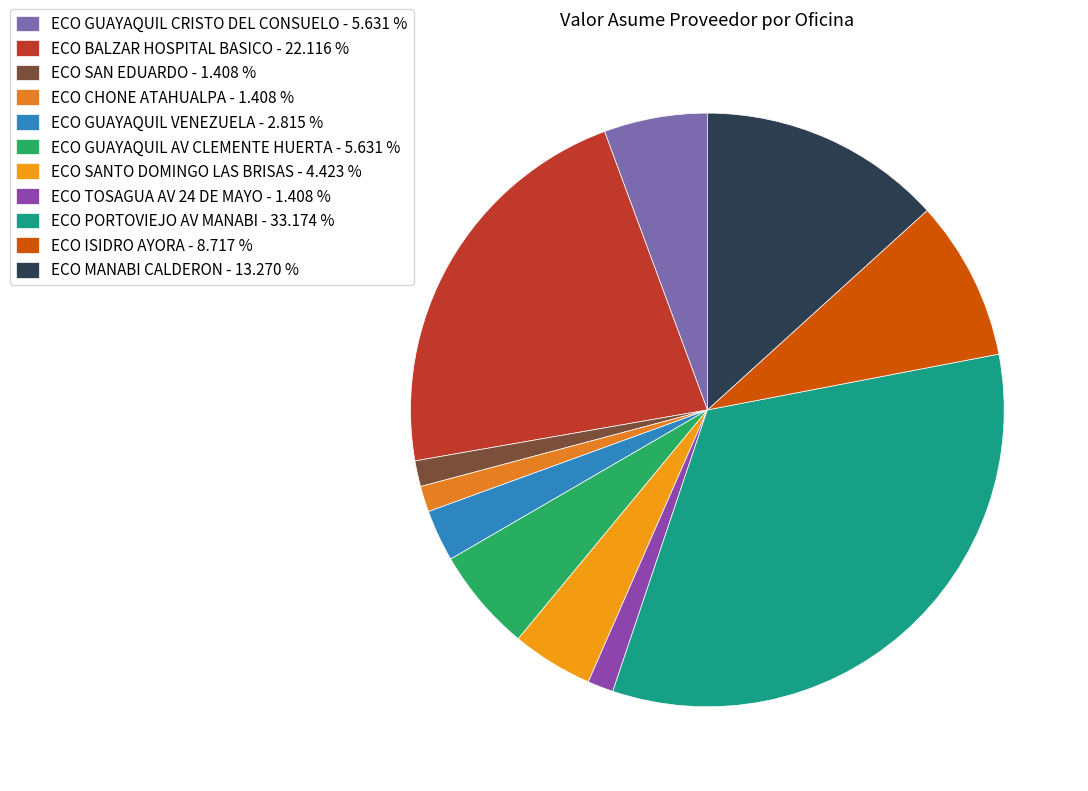

What is the smallest slice in the pie chart?

ECO SAN EDUARDO